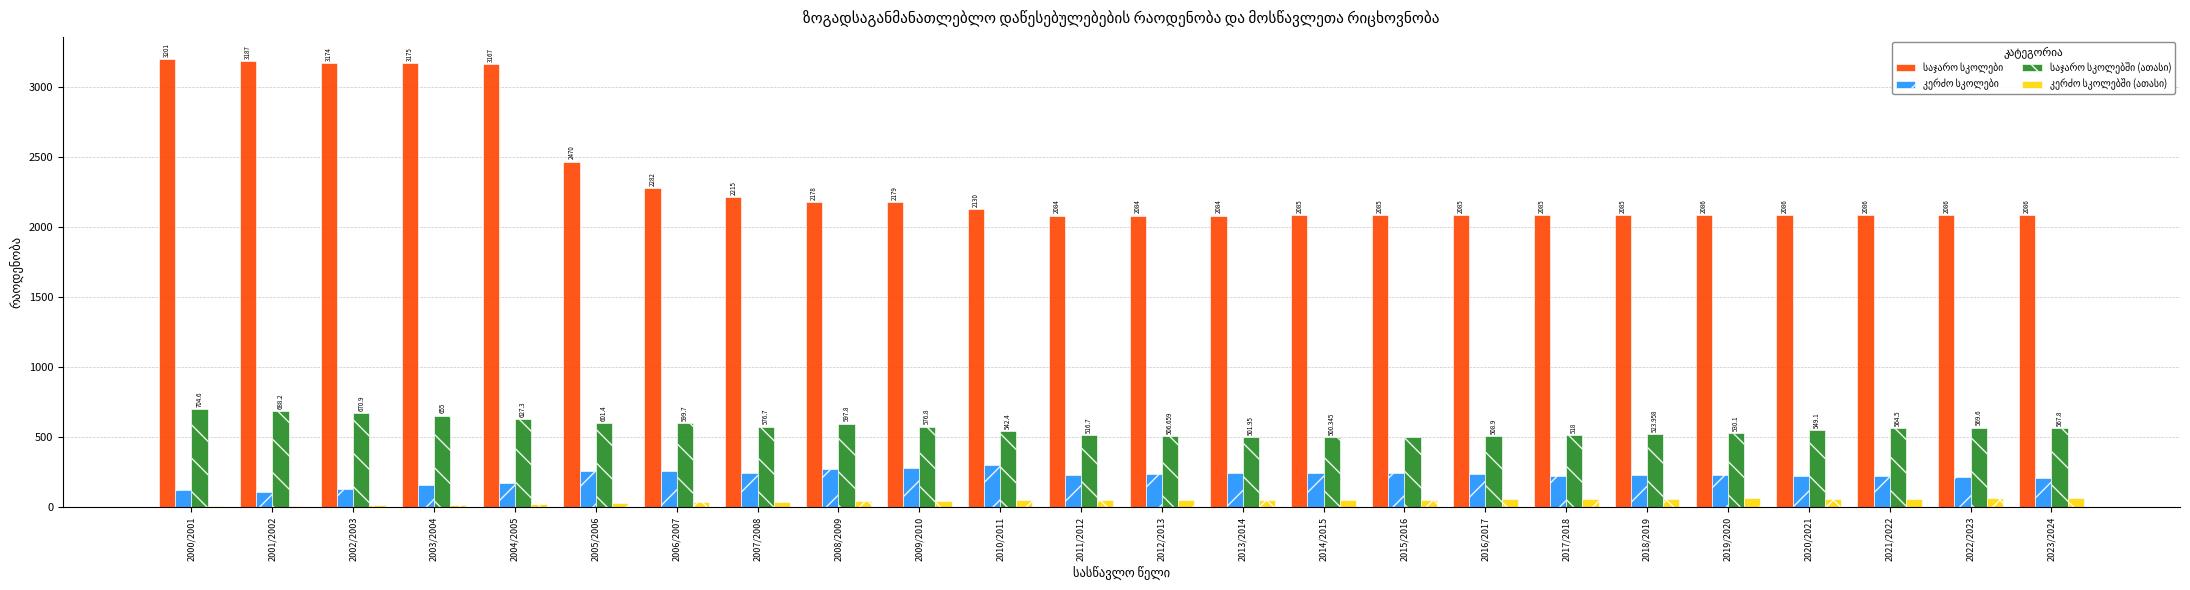

How many bars are there in total?

96